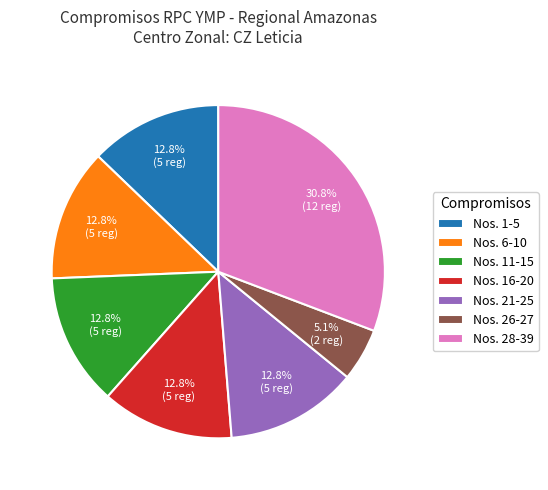

Which category has the smallest portion of the pie?

Nos. 26-27